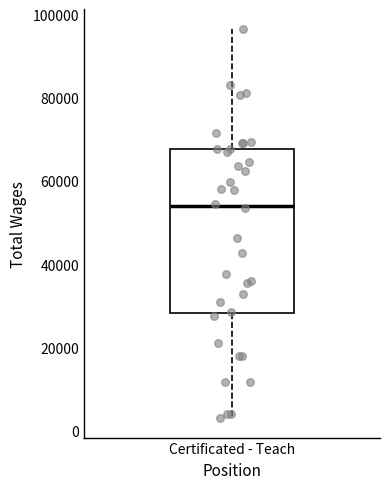

Where is the upper edge of the box for Certificated - Teach on the y-axis? The values are not printed on the chart, so give them approximately, as read against the axis.

68000